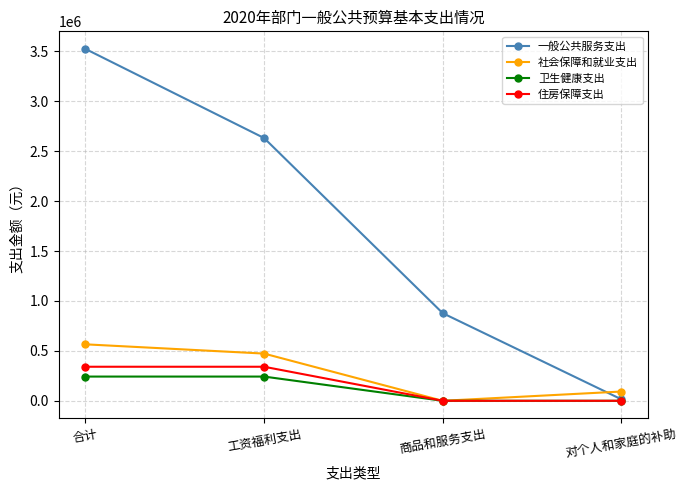

List the labels in order of 社会保障和就业支出 value, smallest first.

商品和服务支出, 对个人和家庭的补助, 工资福利支出, 合计